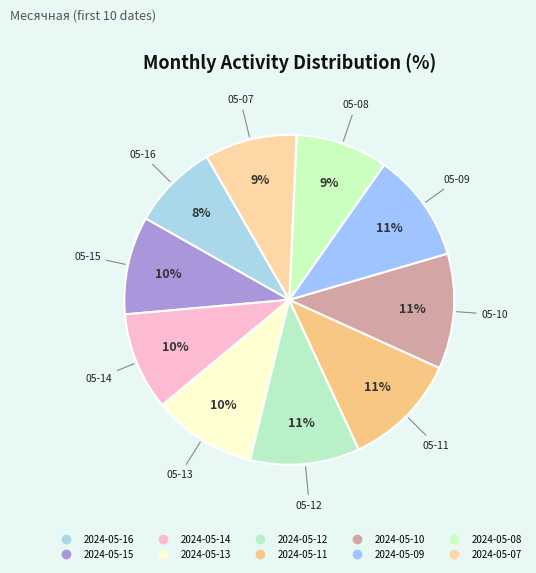

How many slices are in this pie chart?

10